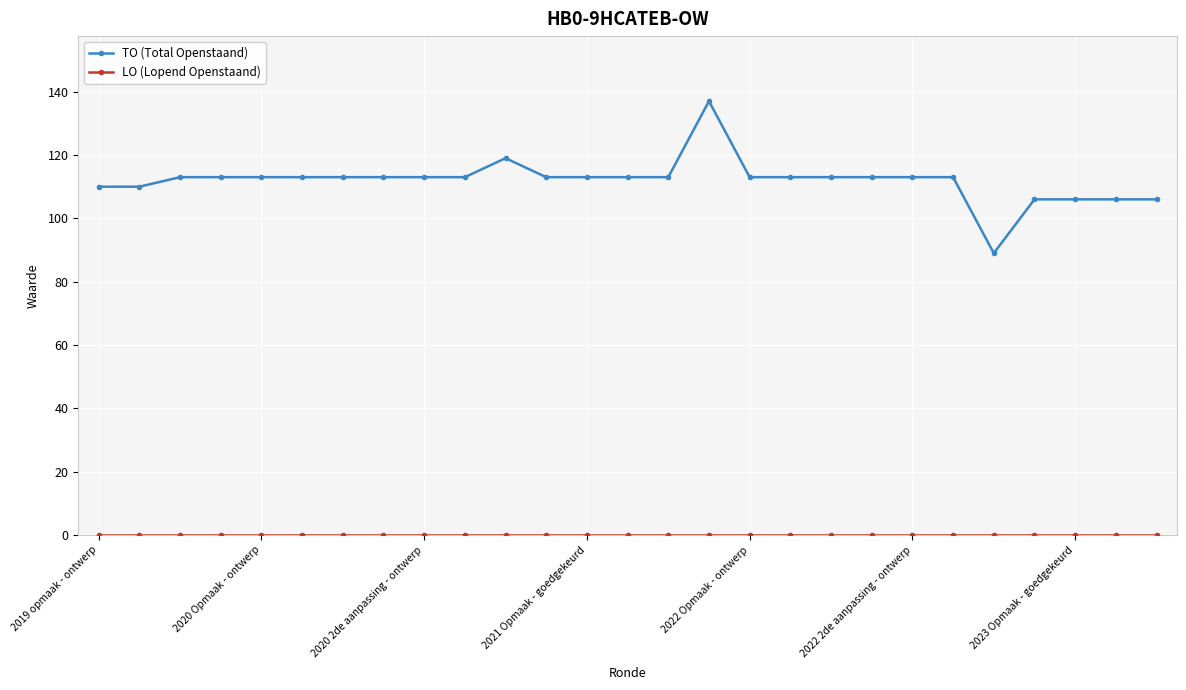

What is the maximum value for TO (Total Openstaand)?

137